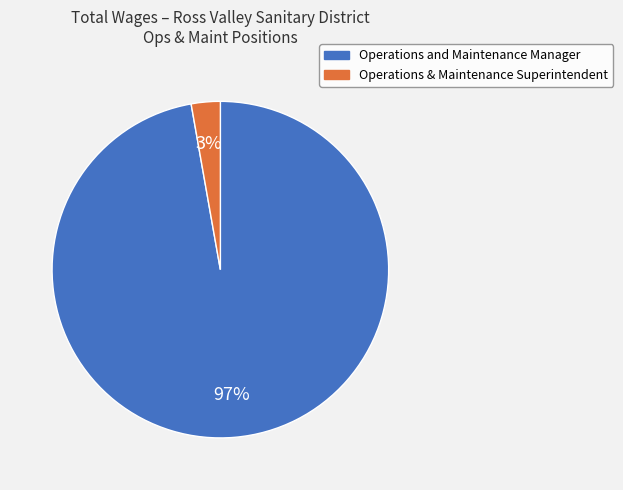

Is there any slice that represents more than half of the pie?

Yes